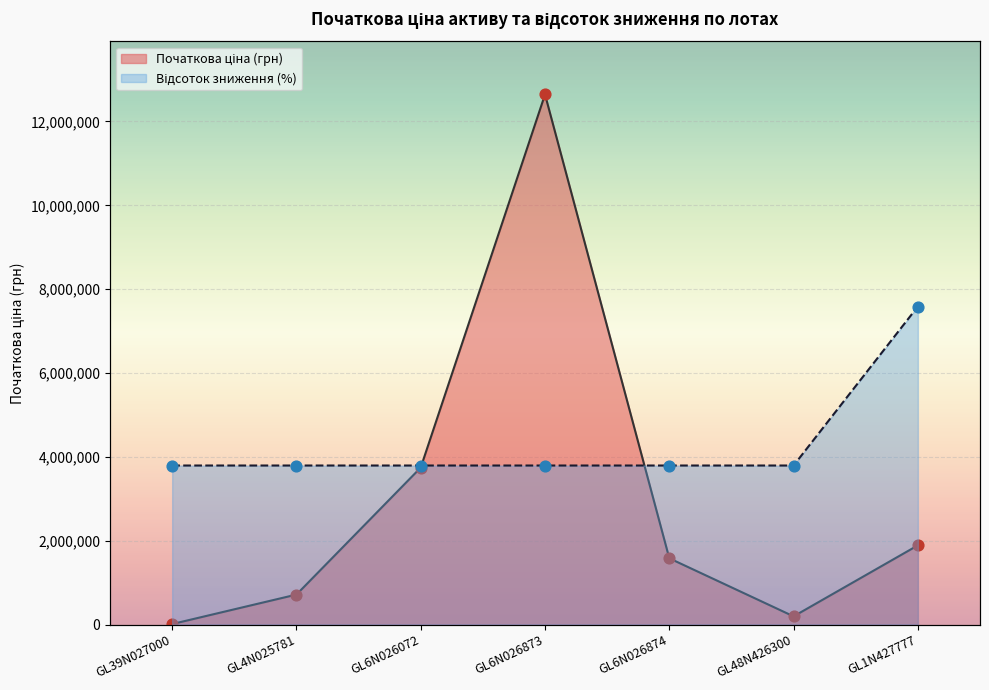

At how many categories does at least one series exceed 12277777?

1